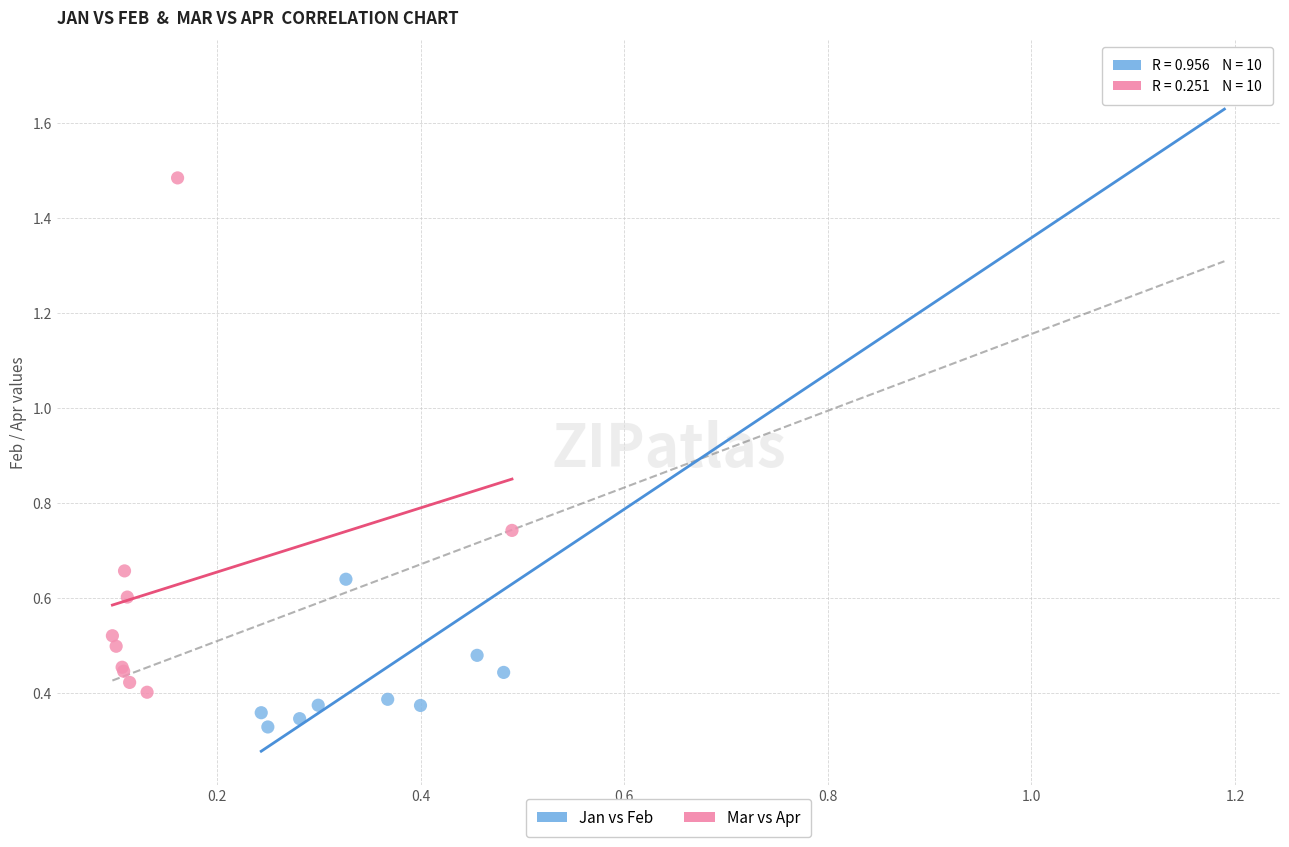

Which series reaches the maximum Y coordinate?

Jan vs Feb